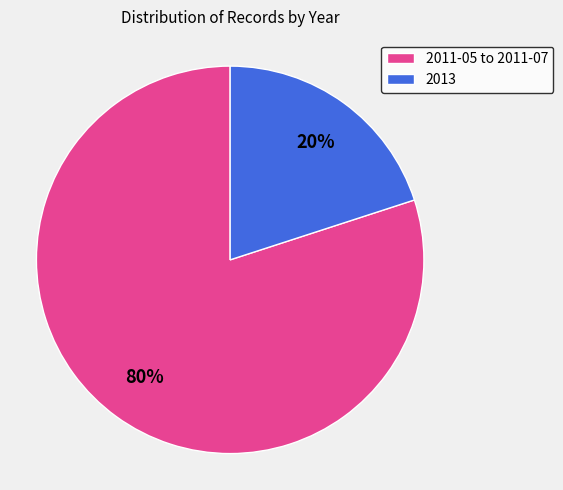

How many segments does this pie chart have?

2